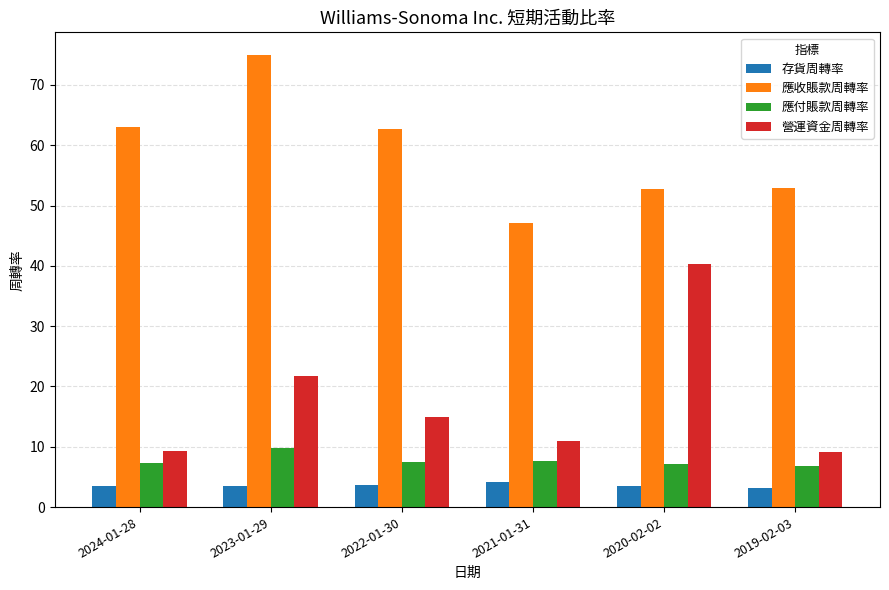

The 應收賬款周轉率 series shows 52.8 at 2020-02-02. True or false?

True